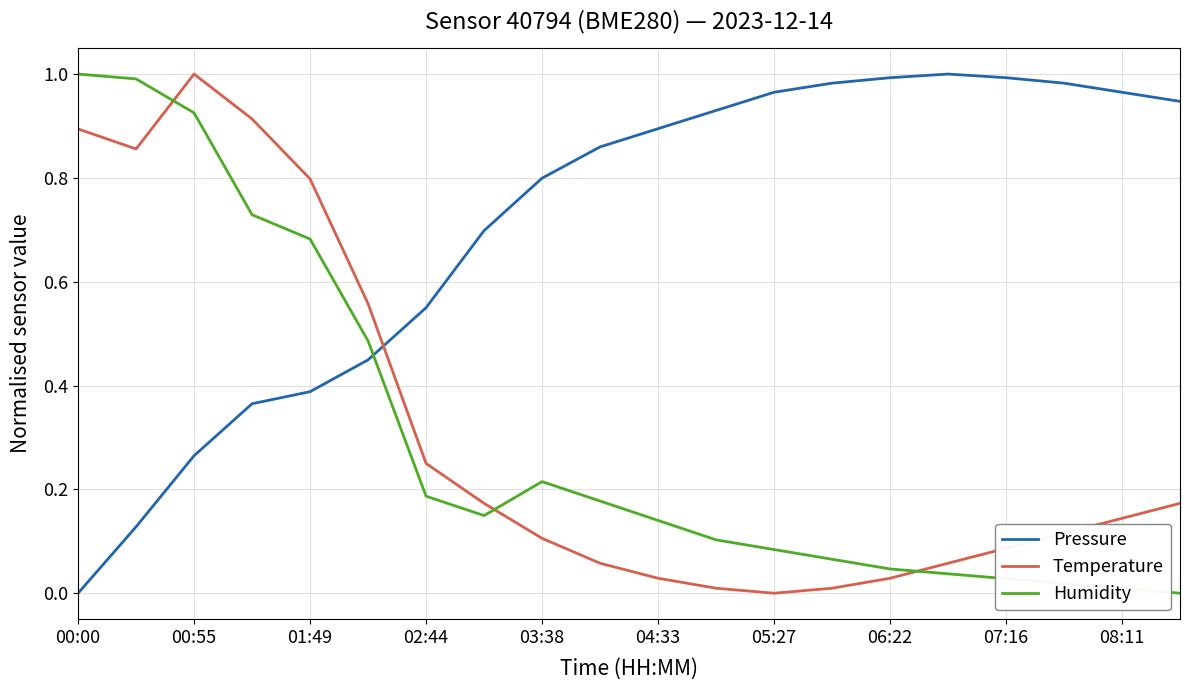

Which series has the largest total across all categories?

Pressure